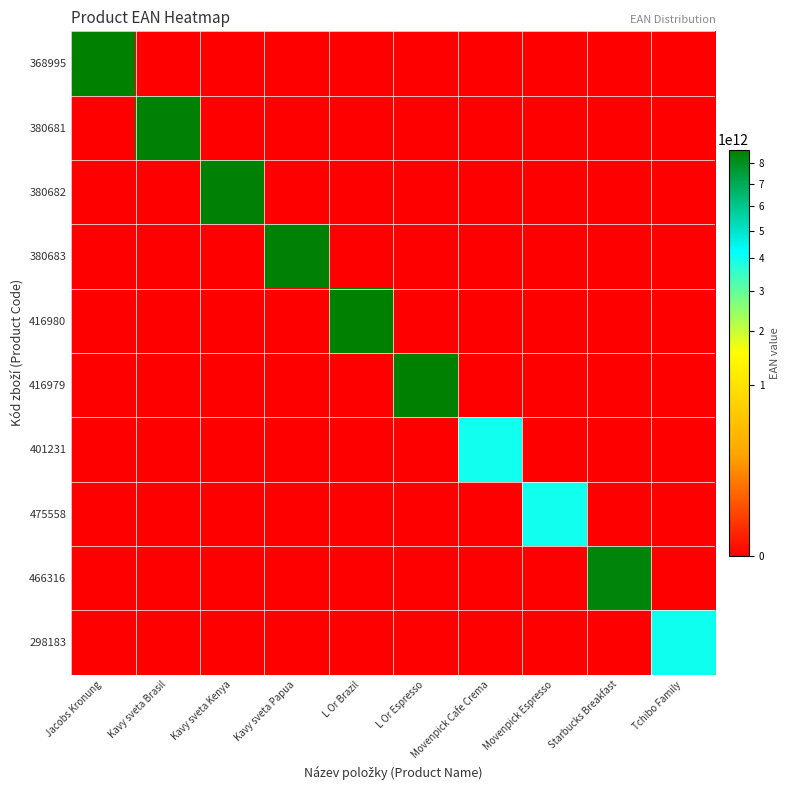

Reading right to left, transcribe all the data shown in this chart.

368995: Tchibo Family=0	Starbucks Breakfast=0	Movenpick Espresso=0	Movenpick Cafe Crema=0	L Or Espresso=0	L Or Brazil=0	Kavy sveta Papua=0	Kavy sveta Kenya=0	Kavy sveta Brasil=0	Jacobs Kronung=8711000539125
380681: Tchibo Family=0	Starbucks Breakfast=0	Movenpick Espresso=0	Movenpick Cafe Crema=0	L Or Espresso=0	L Or Brazil=0	Kavy sveta Papua=0	Kavy sveta Kenya=0	Kavy sveta Brasil=8588006956023	Jacobs Kronung=0
380682: Tchibo Family=0	Starbucks Breakfast=0	Movenpick Espresso=0	Movenpick Cafe Crema=0	L Or Espresso=0	L Or Brazil=0	Kavy sveta Papua=0	Kavy sveta Kenya=8588006956306	Kavy sveta Brasil=0	Jacobs Kronung=0
380683: Tchibo Family=0	Starbucks Breakfast=0	Movenpick Espresso=0	Movenpick Cafe Crema=0	L Or Espresso=0	L Or Brazil=0	Kavy sveta Papua=8588006956382	Kavy sveta Kenya=0	Kavy sveta Brasil=0	Jacobs Kronung=0
416980: Tchibo Family=0	Starbucks Breakfast=0	Movenpick Espresso=0	Movenpick Cafe Crema=0	L Or Espresso=0	L Or Brazil=8711000464656	Kavy sveta Papua=0	Kavy sveta Kenya=0	Kavy sveta Brasil=0	Jacobs Kronung=0
416979: Tchibo Family=0	Starbucks Breakfast=0	Movenpick Espresso=0	Movenpick Cafe Crema=0	L Or Espresso=8711000464632	L Or Brazil=0	Kavy sveta Papua=0	Kavy sveta Kenya=0	Kavy sveta Brasil=0	Jacobs Kronung=0
401231: Tchibo Family=0	Starbucks Breakfast=0	Movenpick Espresso=0	Movenpick Cafe Crema=4006581802824	L Or Espresso=0	L Or Brazil=0	Kavy sveta Papua=0	Kavy sveta Kenya=0	Kavy sveta Brasil=0	Jacobs Kronung=0
475558: Tchibo Family=0	Starbucks Breakfast=0	Movenpick Espresso=4006581801384	Movenpick Cafe Crema=0	L Or Espresso=0	L Or Brazil=0	Kavy sveta Papua=0	Kavy sveta Kenya=0	Kavy sveta Brasil=0	Jacobs Kronung=0
466316: Tchibo Family=0	Starbucks Breakfast=8445290500298	Movenpick Espresso=0	Movenpick Cafe Crema=0	L Or Espresso=0	L Or Brazil=0	Kavy sveta Papua=0	Kavy sveta Kenya=0	Kavy sveta Brasil=0	Jacobs Kronung=0
298183: Tchibo Family=4046234915372	Starbucks Breakfast=0	Movenpick Espresso=0	Movenpick Cafe Crema=0	L Or Espresso=0	L Or Brazil=0	Kavy sveta Papua=0	Kavy sveta Kenya=0	Kavy sveta Brasil=0	Jacobs Kronung=0